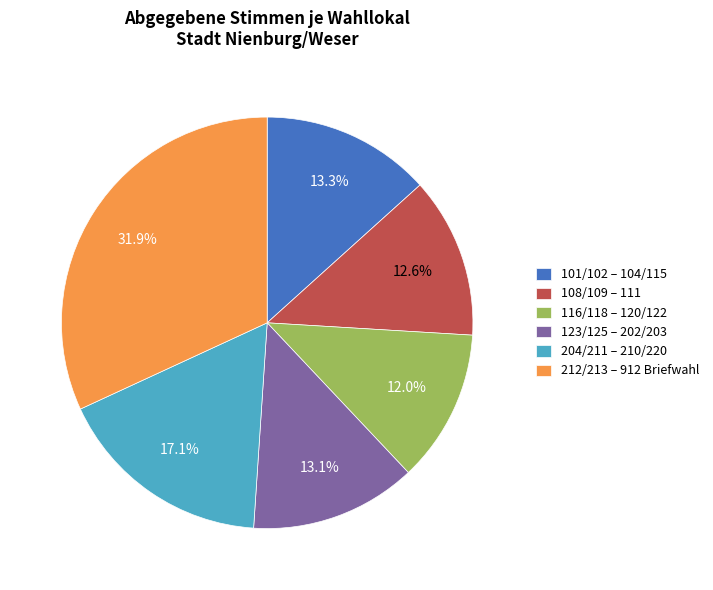

Is the sum of 212/213 – 912 Briefwahl and 101/102 – 104/115 greater than half?

No